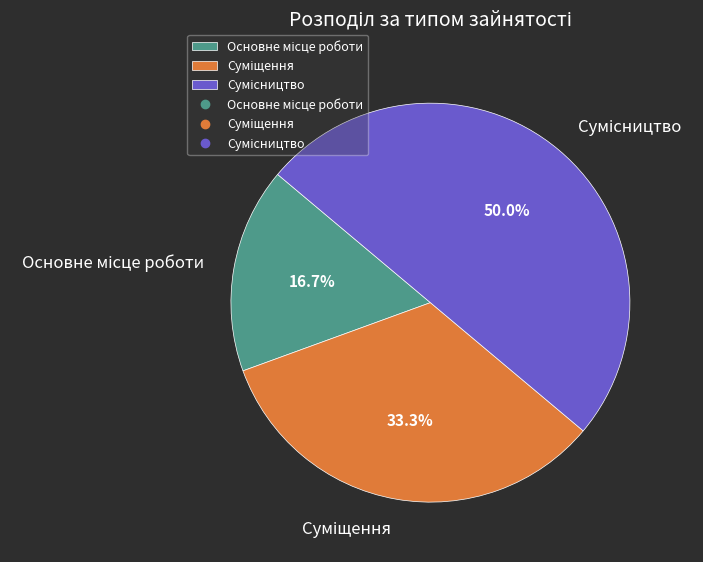

Count the number of slices in the pie.

3